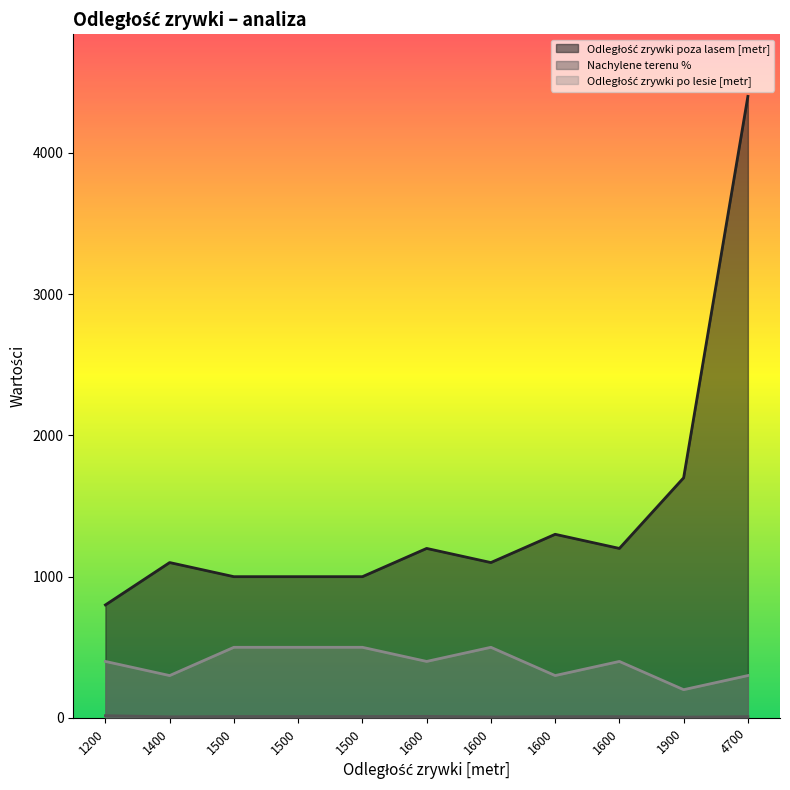

What is the maximum value shown in the chart?

4400